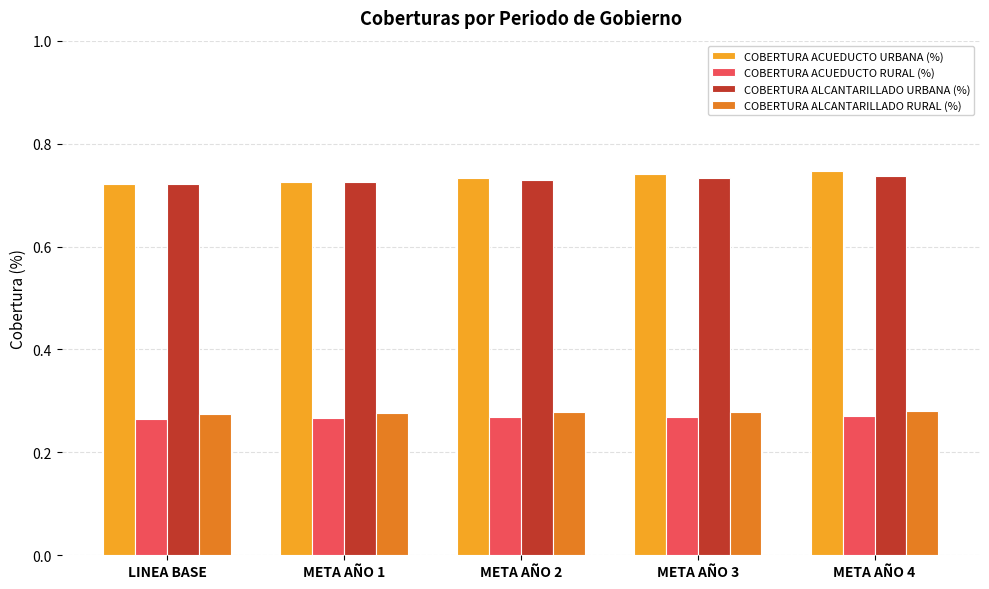

What is the difference between the highest and lowest values at LINEA BASE?

0.5